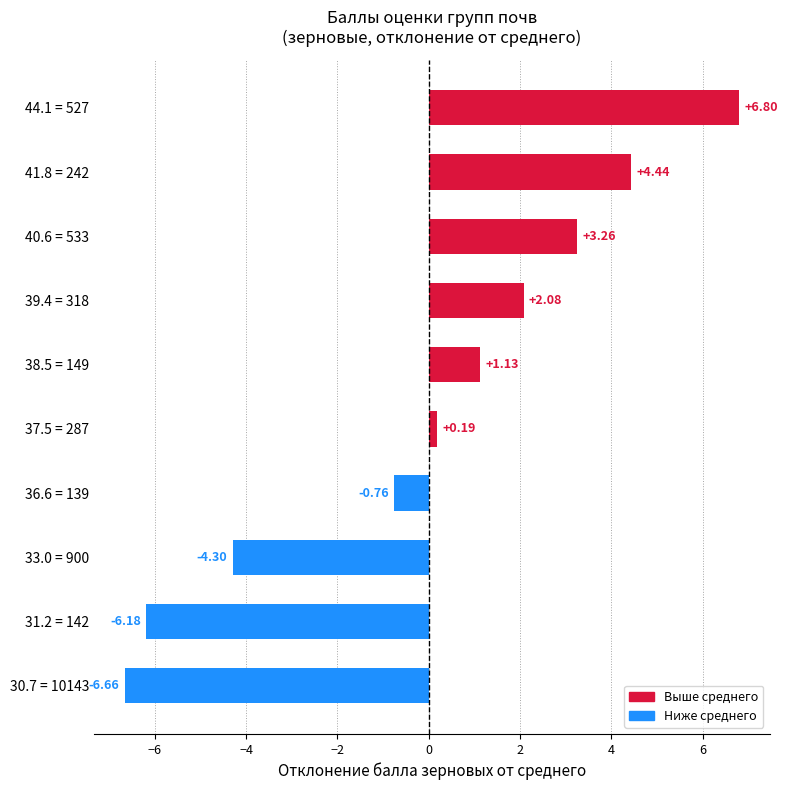

Which has a higher value, 36.6 = 139 or 39.4 = 318?

39.4 = 318